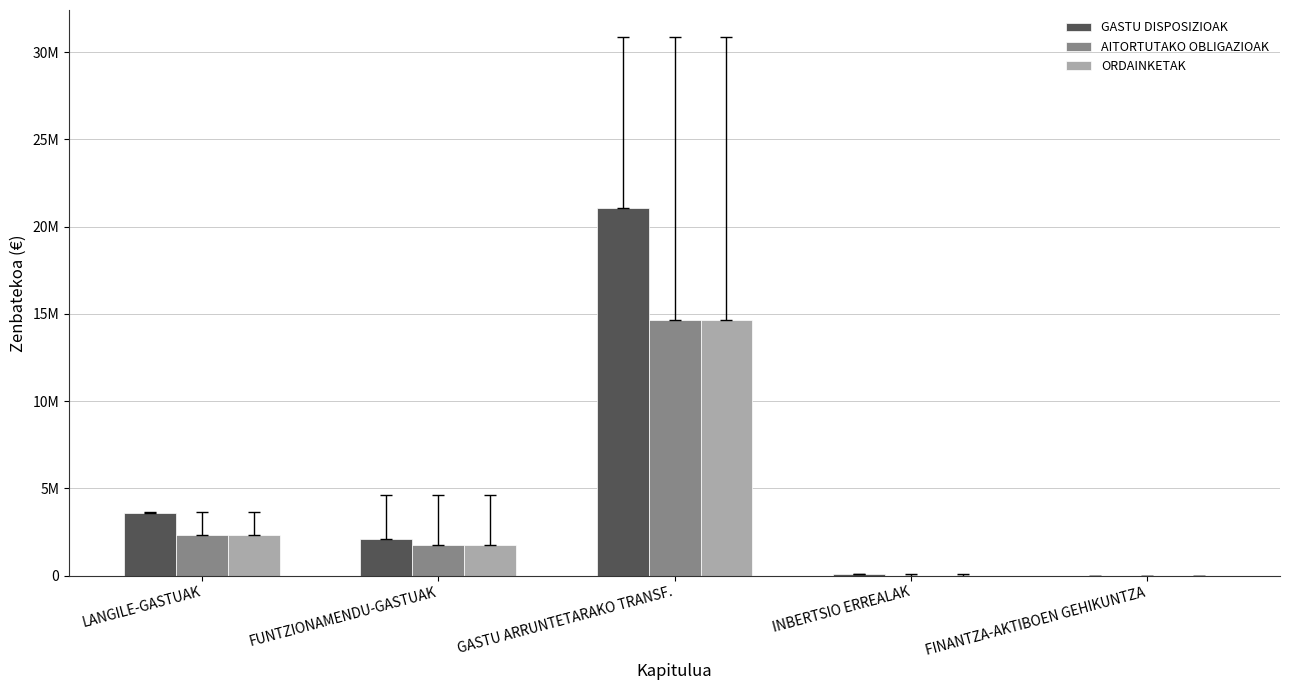

True or false: ORDAINKETAK has a value of 8847031 at FINANTZA-AKTIBOEN GEHIKUNTZA.

False